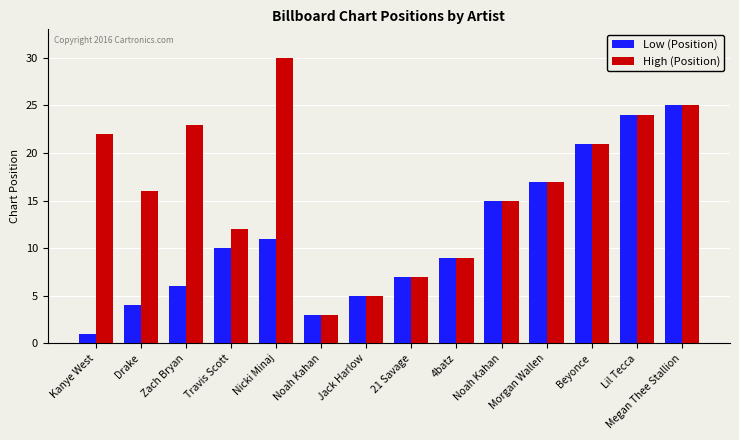

What is the label of the 4th bar from the left?

Travis Scott